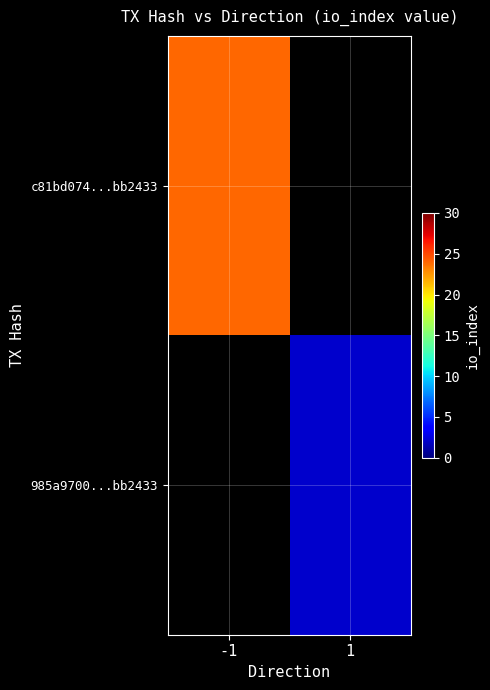

What is the approximate value of 985a9700...bb2433 at 1?

2.0